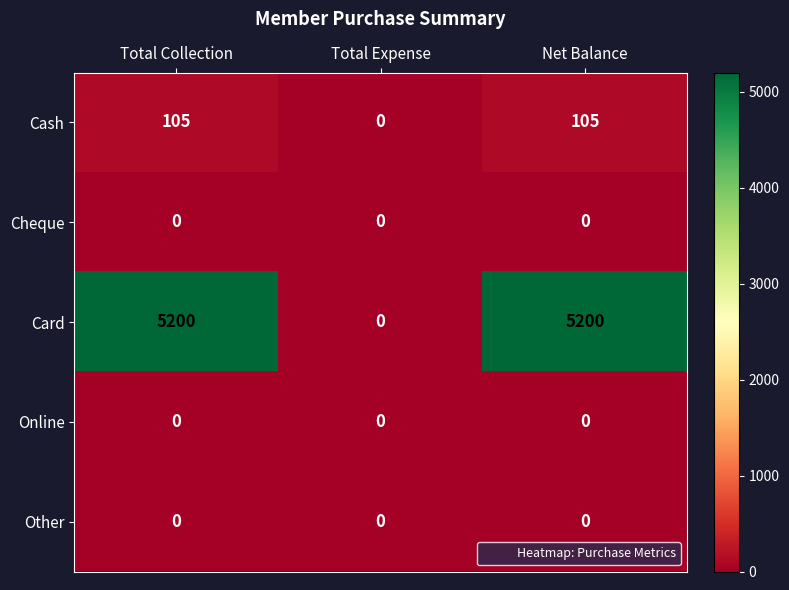

What is the highest value of the Card series?

5200